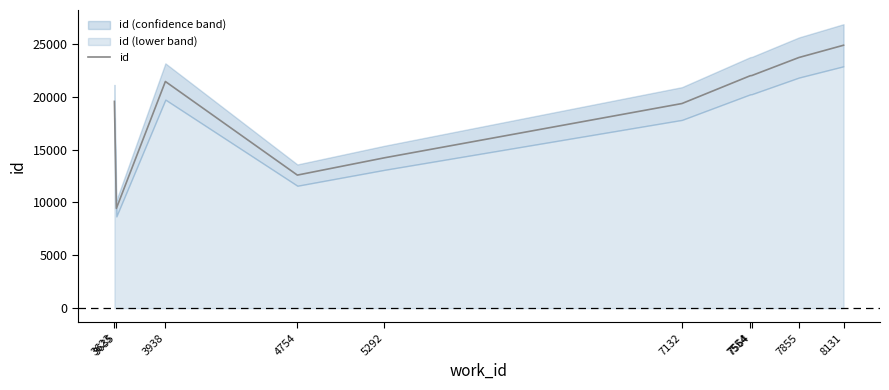

What is the change in value from 5292 to 7855?

+9485